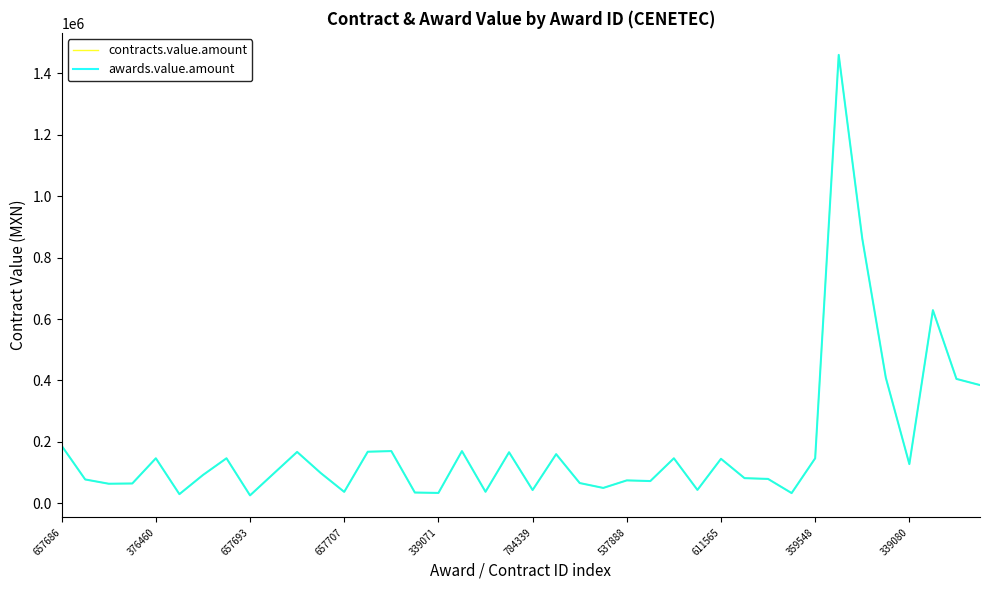

What is the sum of all contracts.value.amount values?

7433520.5